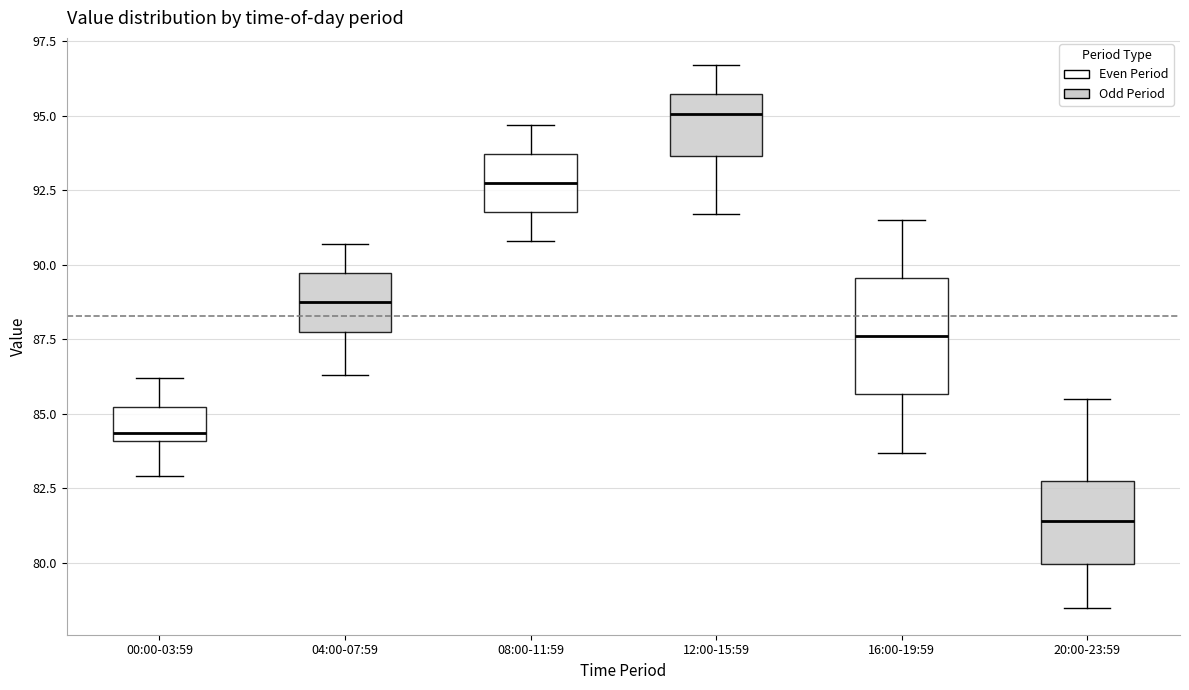

Where is the lower edge of the box for 16:00-19:59 on the y-axis? The values are not printed on the chart, so give them approximately, as read against the axis.

85.5